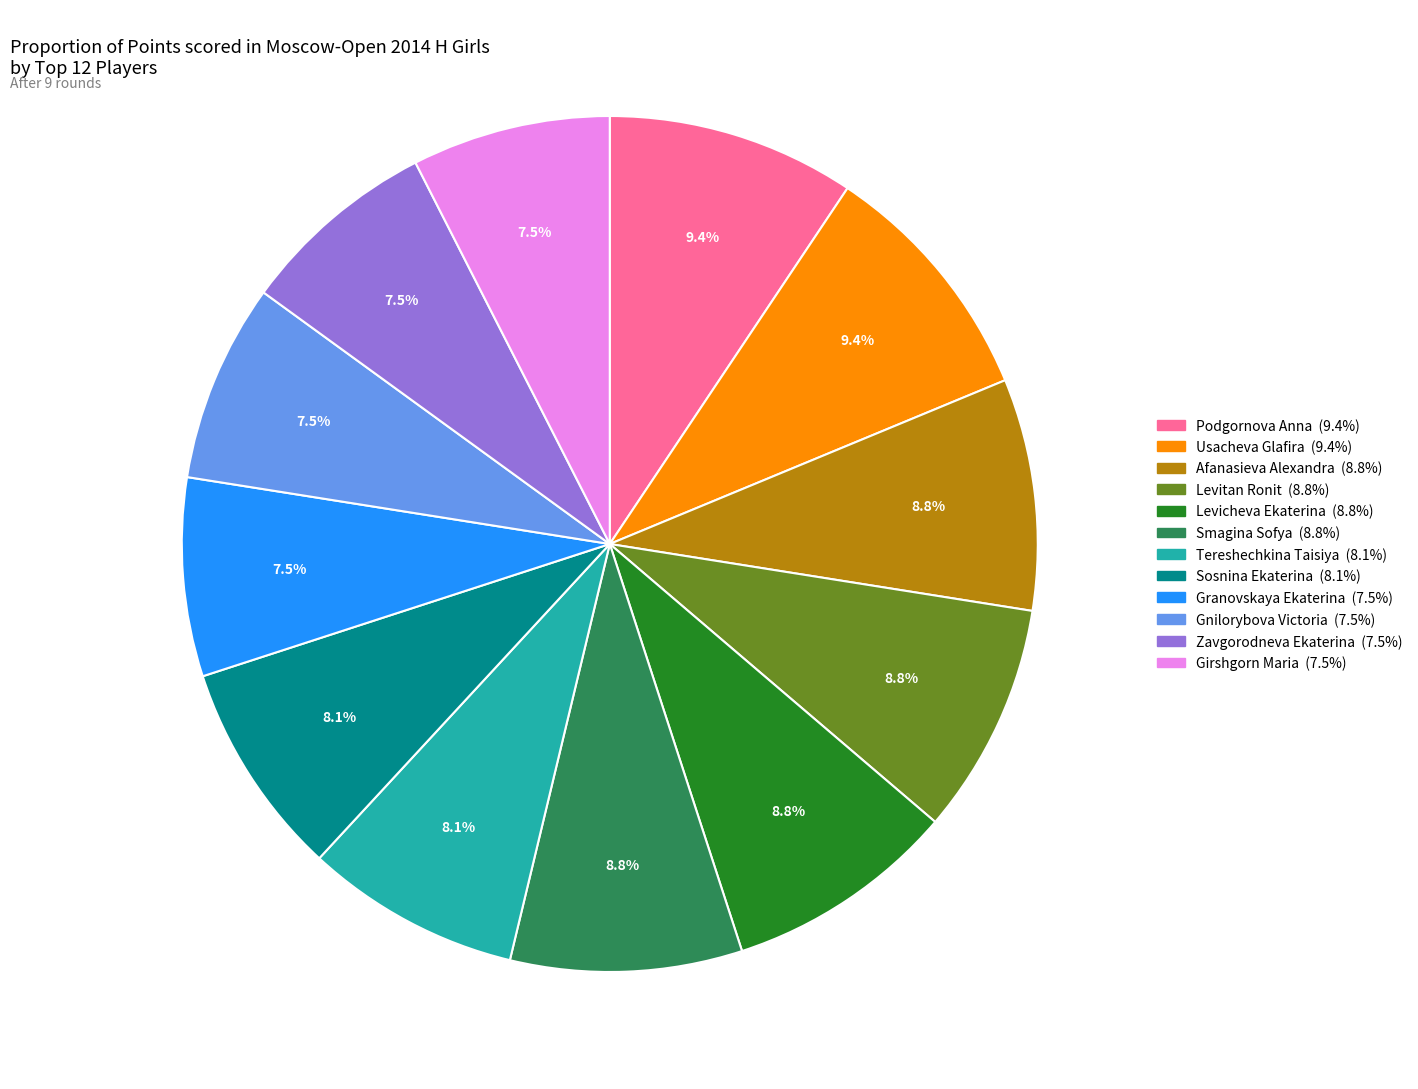

To the nearest percent, what percentage of the pie is Tereshechkina Taisiya?

8%